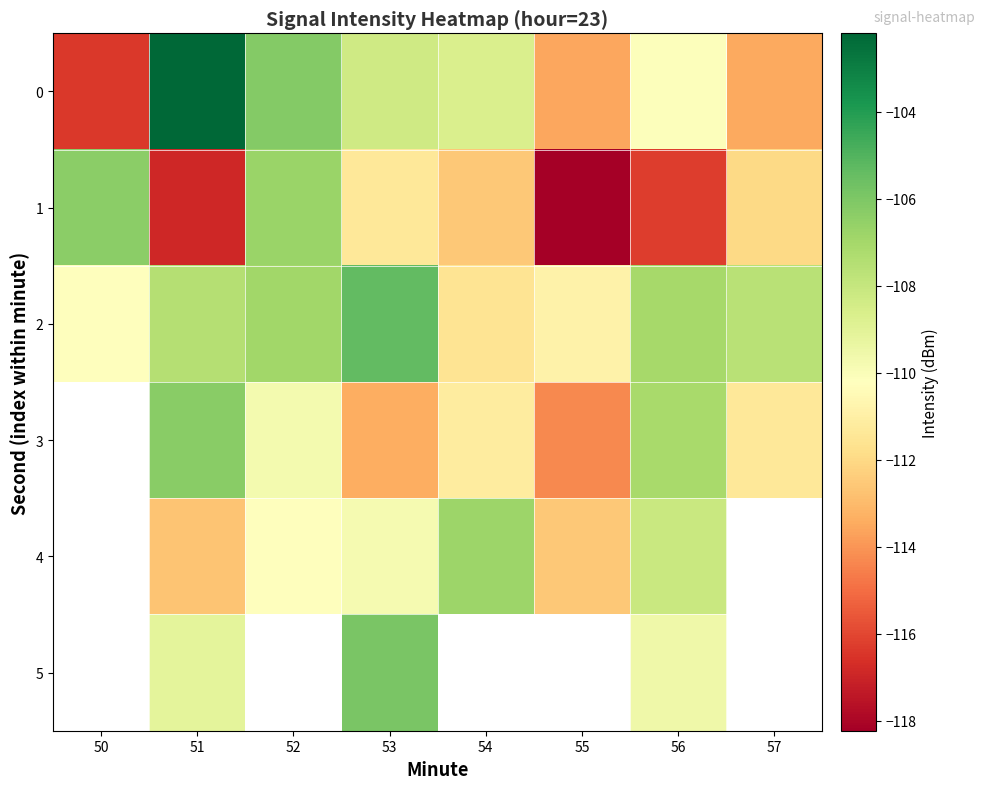

What is the maximum value for 2?

-105.4